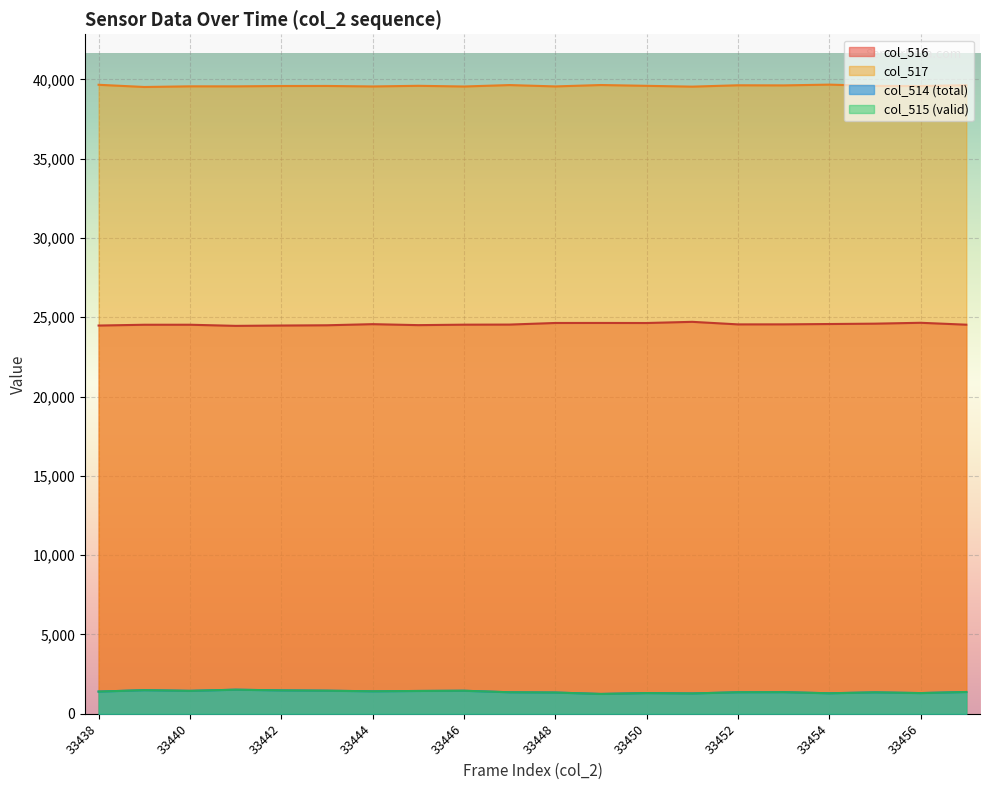

What is the sum of all col_516 values?

491199